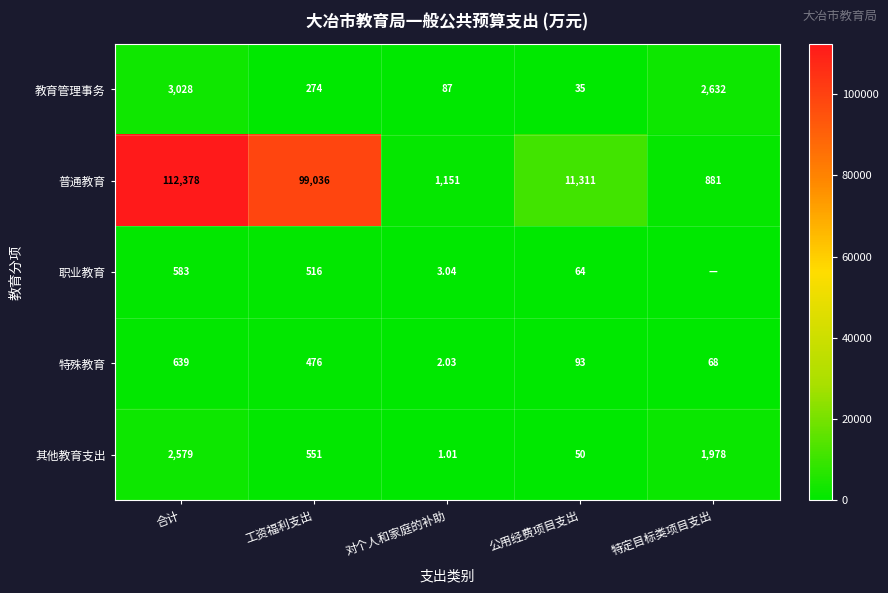

What is the difference between the highest and lowest values at 合计?

111795.0